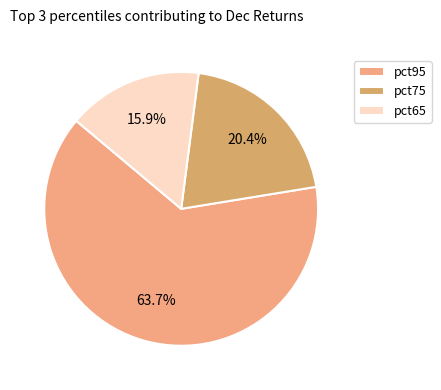

How many segments does this pie chart have?

3